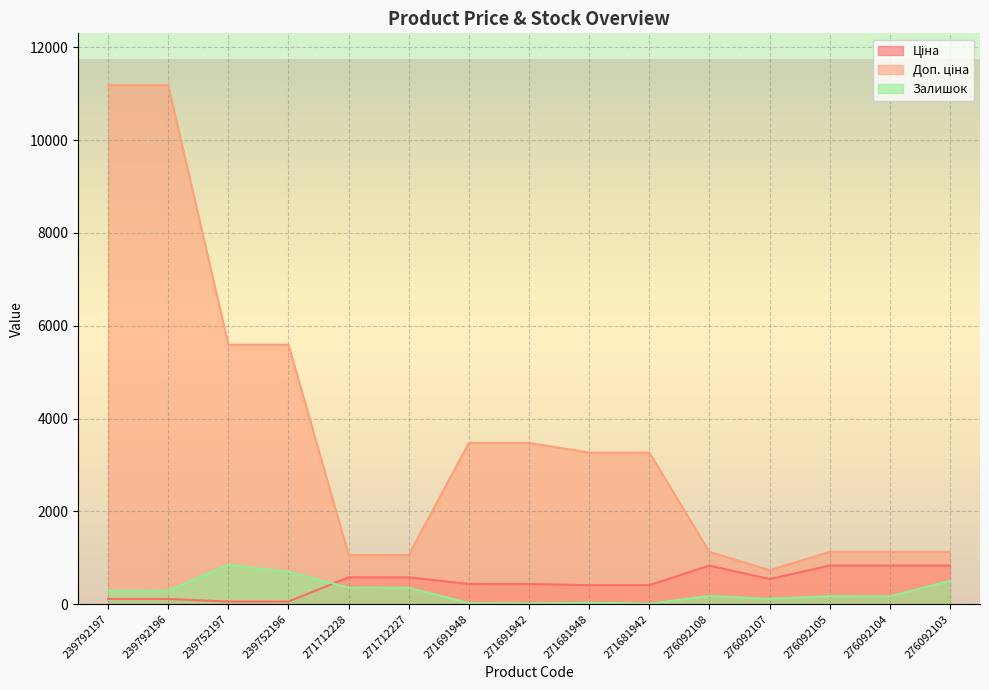

True or false: Ціна and Залишок intersect in this chart.

True